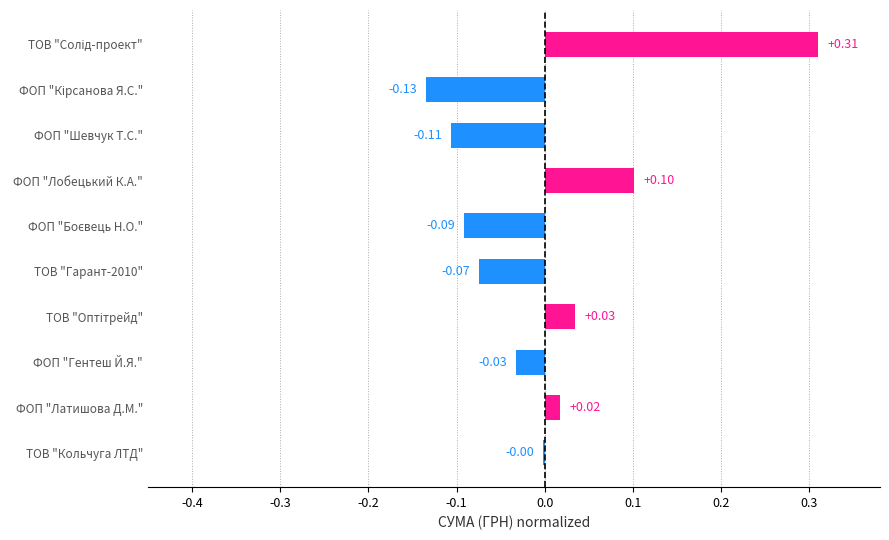

Where is the data nearest to the value 0?

ТОВ "Кольчуга ЛТД"